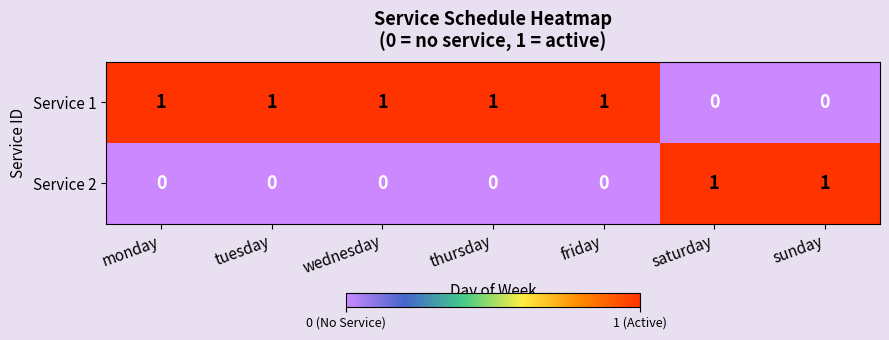

How many values in Service 2 are above zero?

2